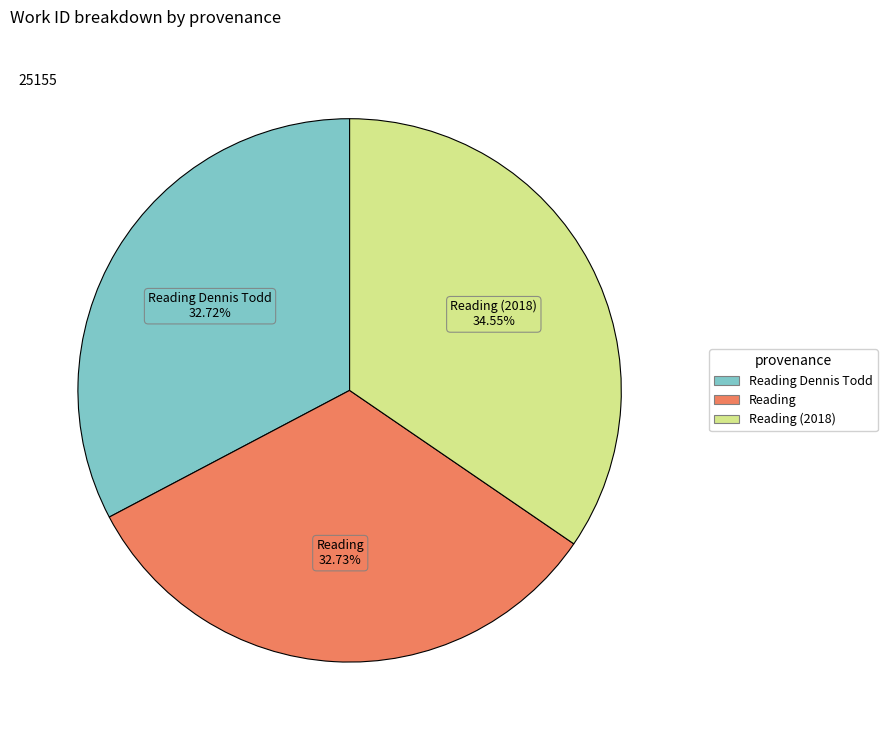

Is there any slice that represents more than half of the pie?

No